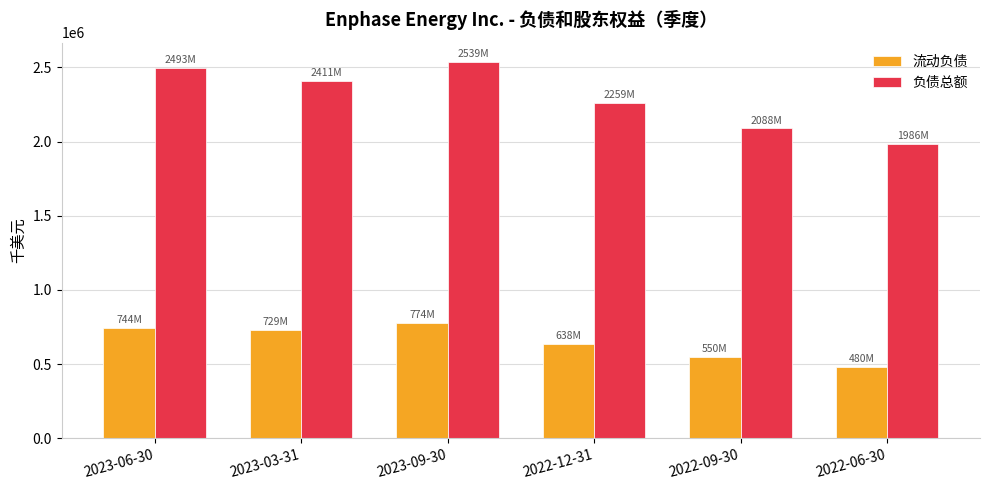

Rank the series at 2023-09-30 from highest to lowest value.

负债总额, 流动负债